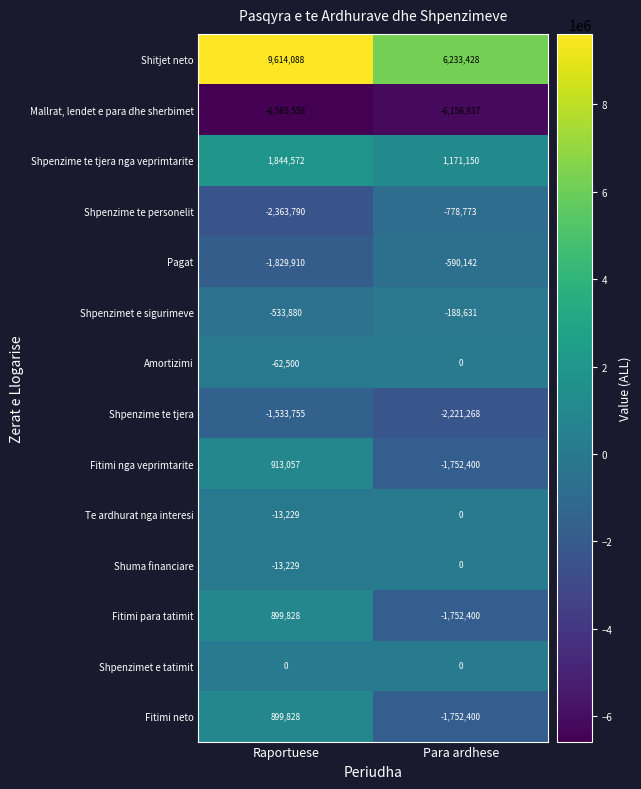

What is the spread (max minus min) of values at Raportuese?

16199646